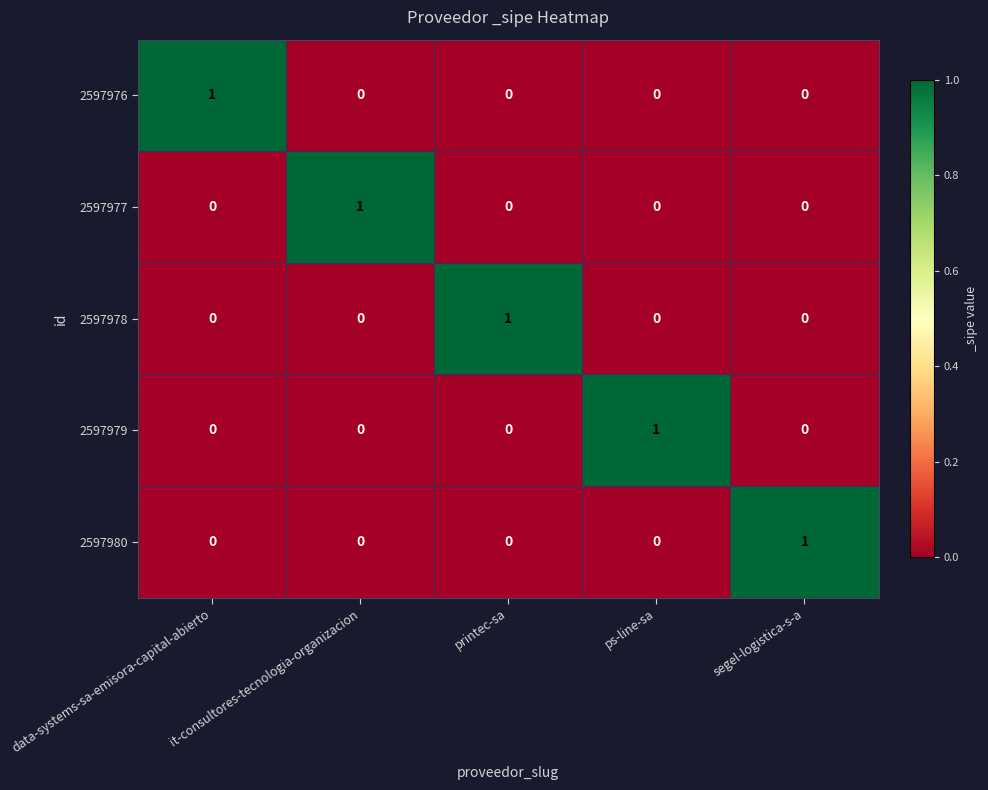

The value of 2597977 at data-systems-sa-emisora-capital-abierto is 1. True or false?

False